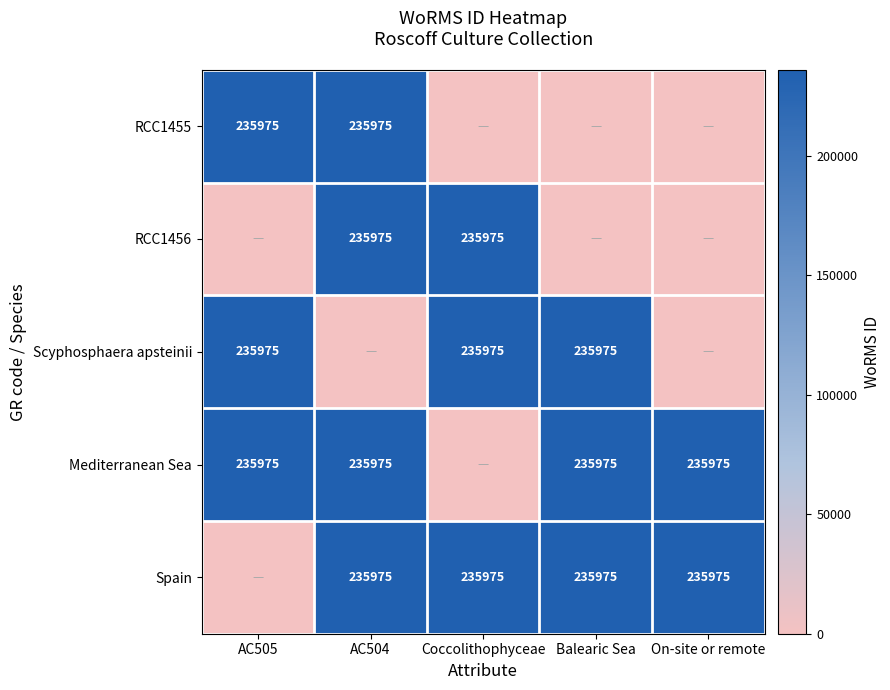

Is it true that Scyphosphaera apsteinii equals 235975 at Balearic Sea?

True